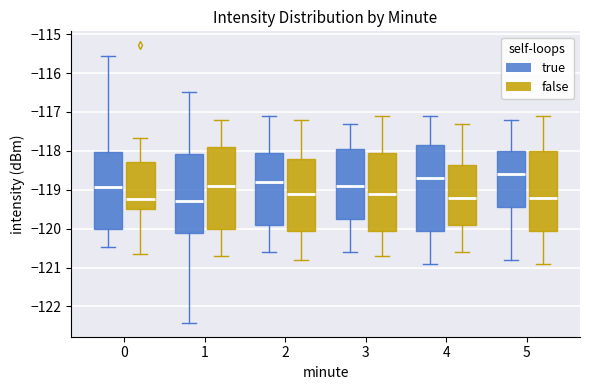

Reading left to right, read every box against the y-axis: the position of its median line, the range the box covers, and the ends of its whiskers. The values are not printed on the chart, so give them approximately, as read against the axis.

0 (true): median -118.9, box -120.0 to -118.0, whiskers -120.5 to -115.6
0 (false): median -119.2, box -119.5 to -118.3, whiskers -120.6 to -117.7
1 (true): median -119.3, box -120.1 to -118.1, whiskers -122.4 to -116.5
1 (false): median -118.9, box -120.0 to -117.9, whiskers -120.7 to -117.2
2 (true): median -118.8, box -119.9 to -118.0, whiskers -120.6 to -117.1
2 (false): median -119.1, box -120.0 to -118.2, whiskers -120.8 to -117.2
3 (true): median -118.9, box -119.7 to -117.9, whiskers -120.6 to -117.3
3 (false): median -119.1, box -120.0 to -118.0, whiskers -120.7 to -117.1
4 (true): median -118.7, box -120.0 to -117.8, whiskers -120.9 to -117.1
4 (false): median -119.2, box -119.9 to -118.3, whiskers -120.6 to -117.3
5 (true): median -118.6, box -119.4 to -118.0, whiskers -120.8 to -117.2
5 (false): median -119.2, box -120.0 to -118.0, whiskers -120.9 to -117.1